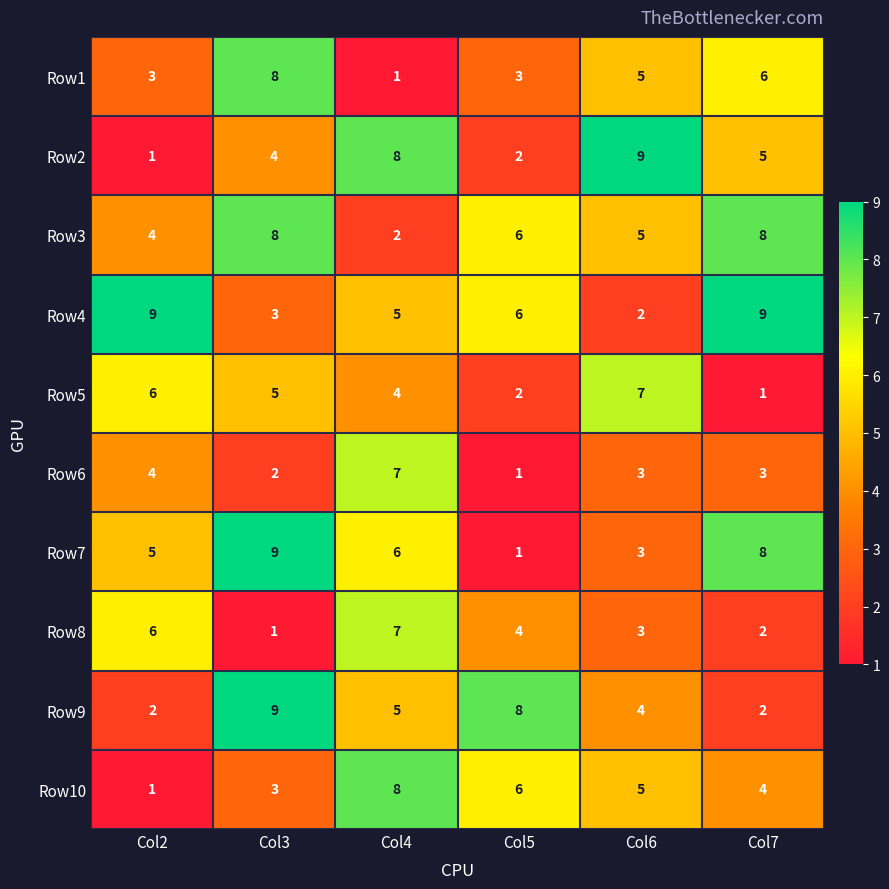

The Row9 series shows 9 at Col3. True or false?

True